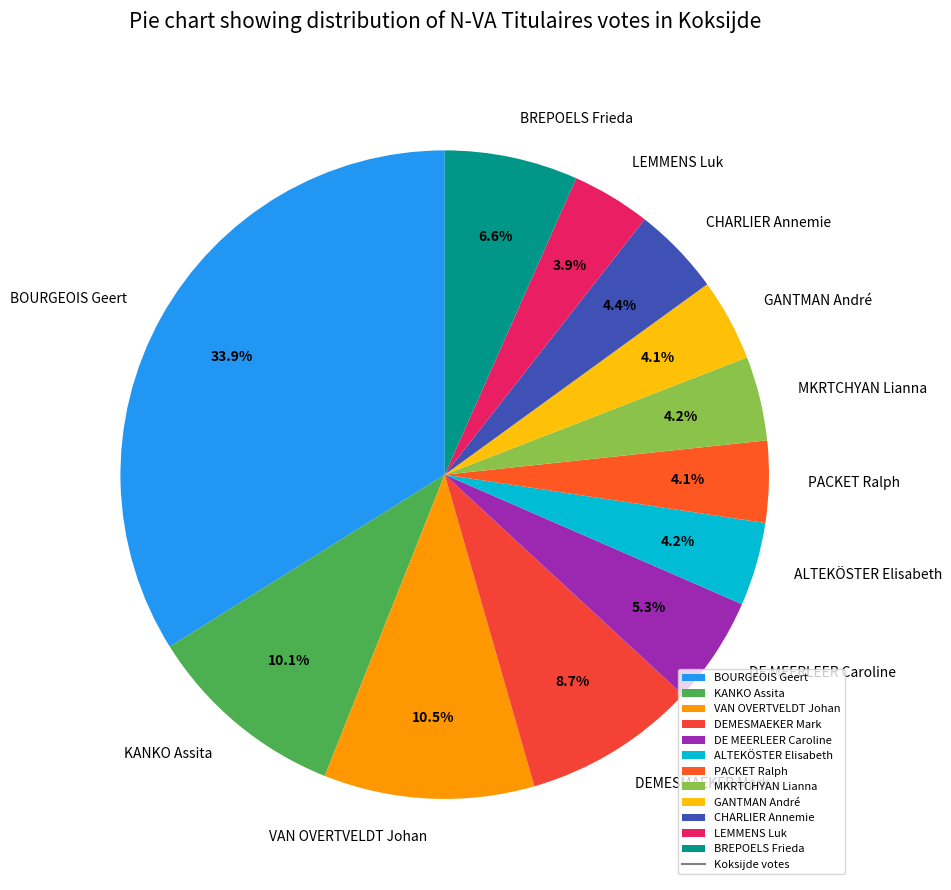

What percentage is the BREPOELS Frieda slice, to the nearest percent?

7%